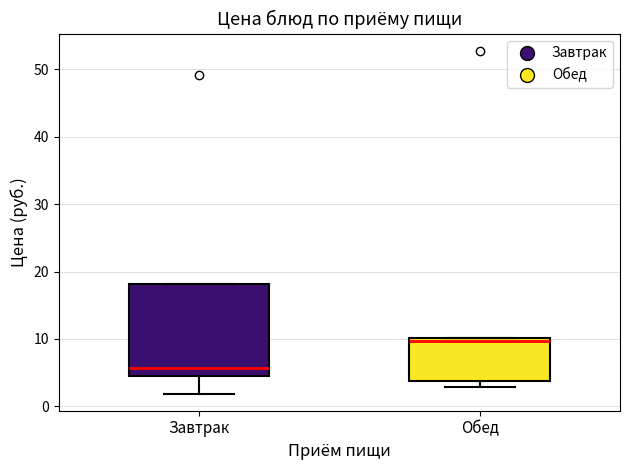

Reading left to right, read every box against the y-axis: the position of its median line, the range the box covers, and the ends of its whiskers. The values are not printed on the chart, so give them approximately, as read against the axis.

Завтрак: median 6, box 5 to 18, whiskers 2 to 18
Обед: median 10 (just below the box's upper edge), box 4 to 10, whiskers 3 to 10